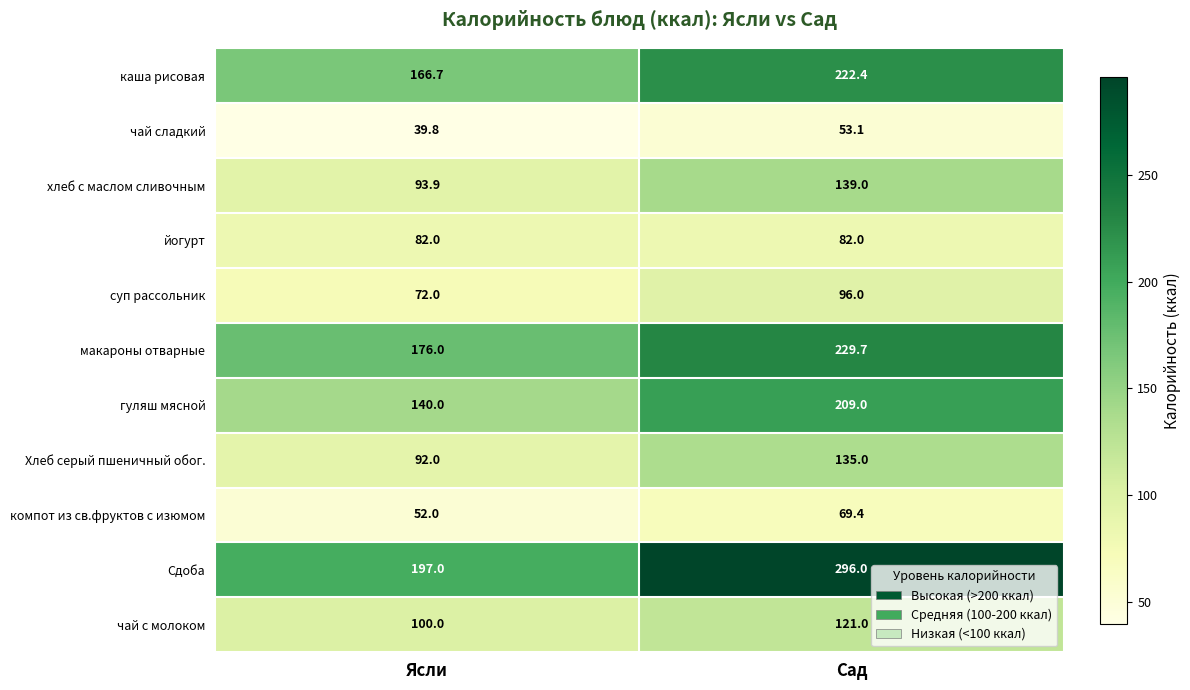

At which category does the chart reach its peak across all series?

Сад